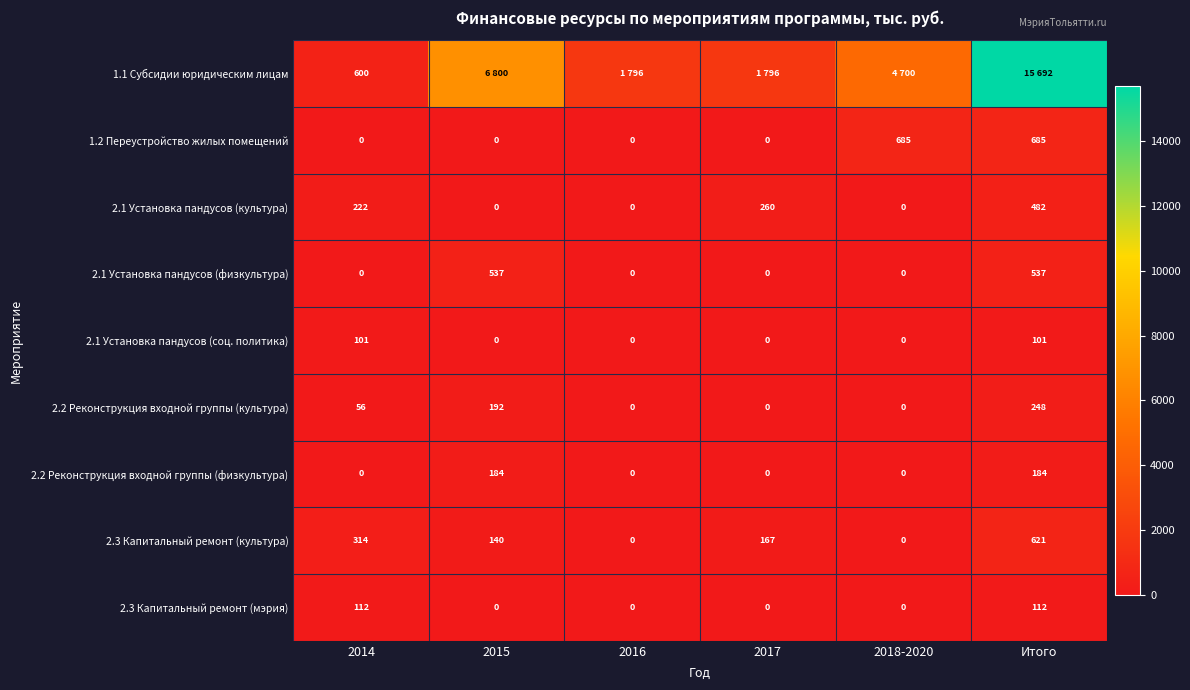

The value of 2.3 Капитальный ремонт (культура) at 2017 is 89. True or false?

False